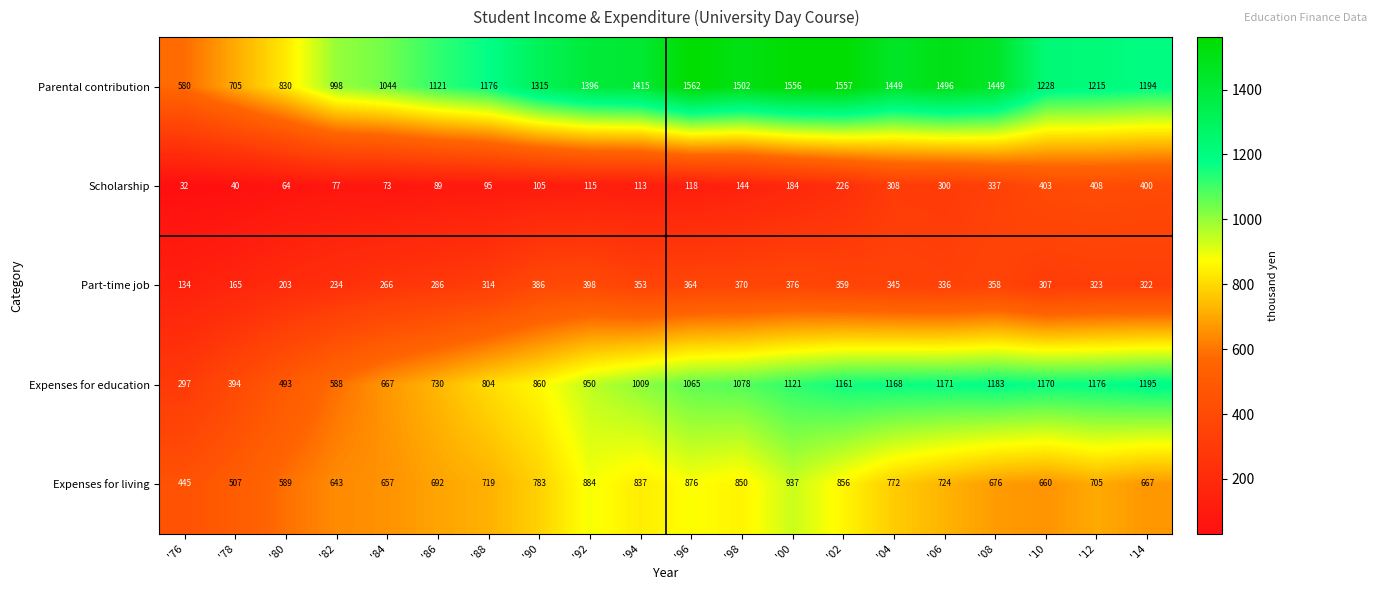

What is the total value across all series at '78?

1811